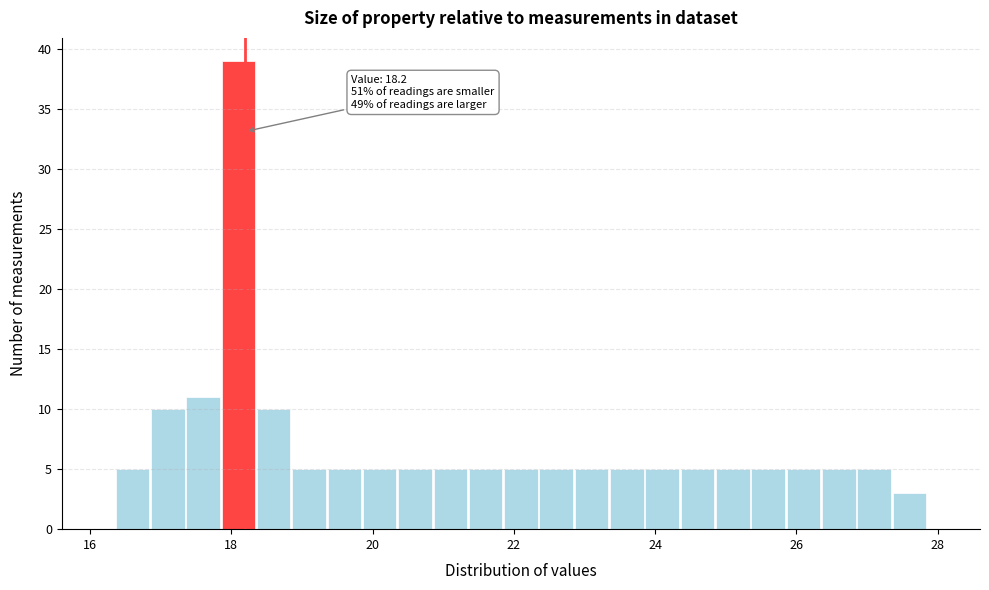

Read against the x-axis, roughly where is the centre of the tallest bar?

18.2